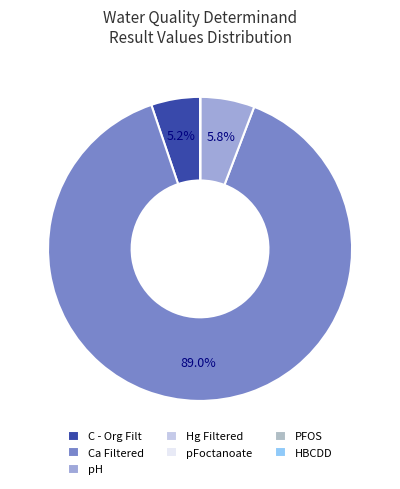

Rank the categories by value from lowest to highest.

HBCDD, PFOS, pFoctanoate, Hg Filtered, C - Org Filt, pH, Ca Filtered